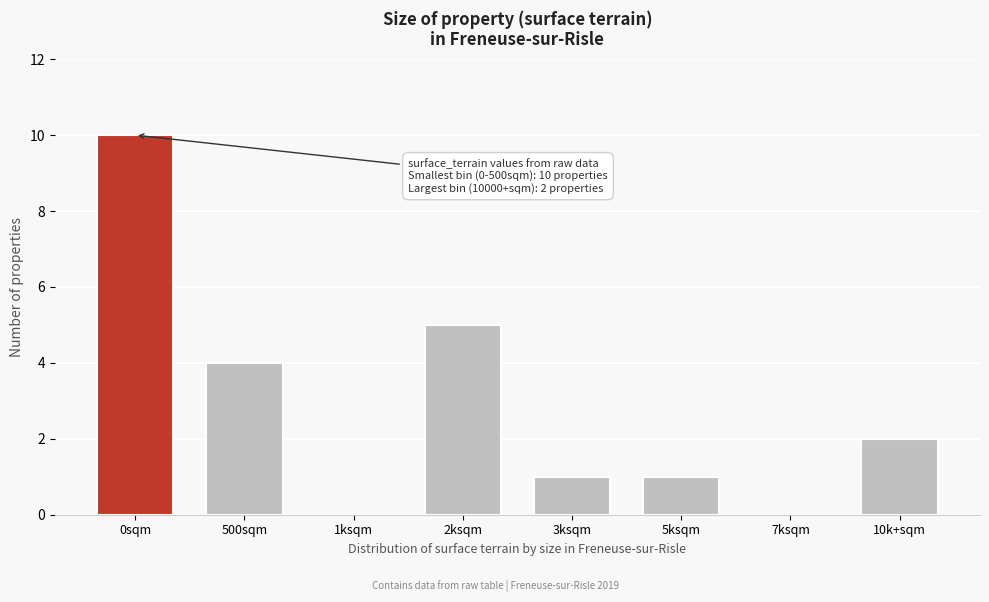

Reading left to right, extract all data points from this chart.

0sqm=10	500sqm=4	1ksqm=0	2ksqm=5	3ksqm=1	5ksqm=1	7ksqm=0	10k+sqm=2